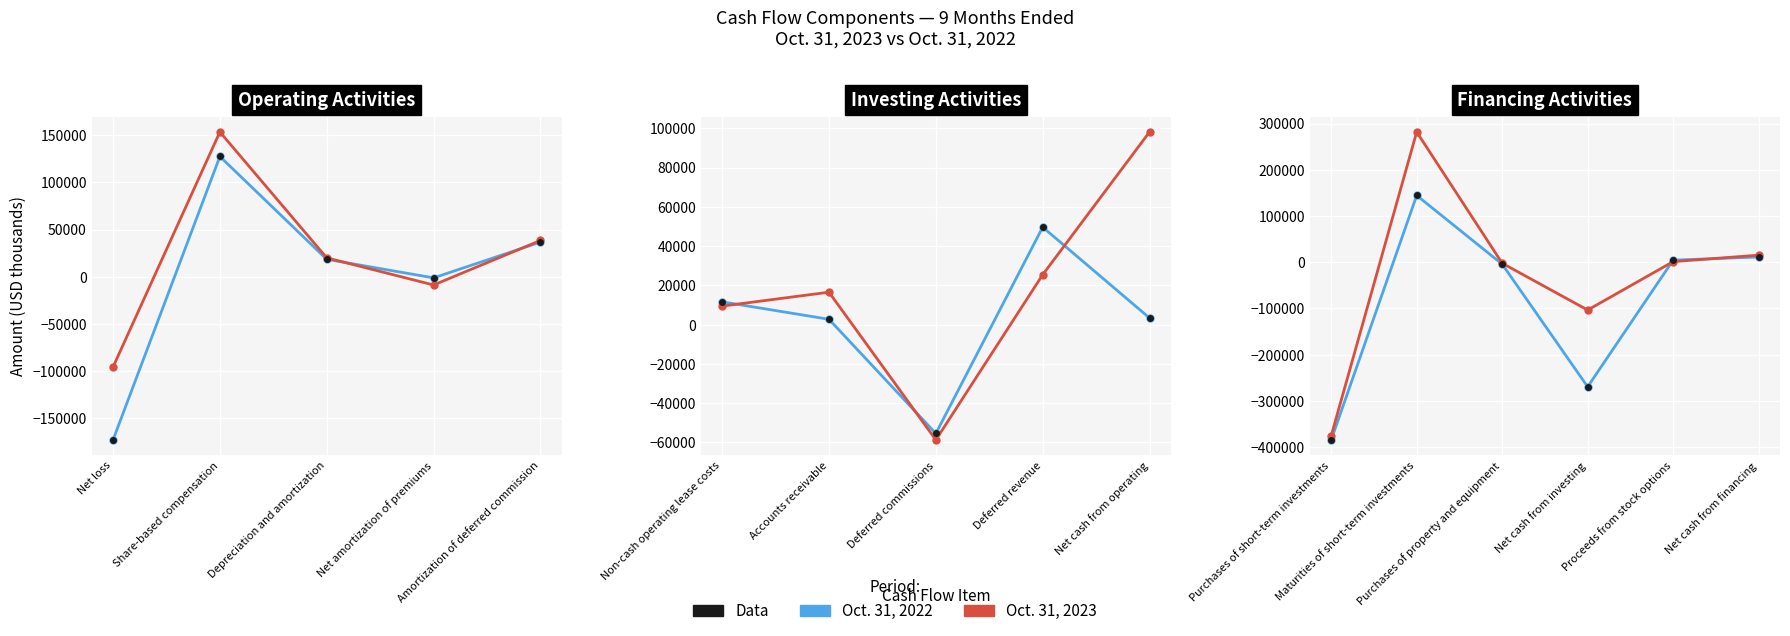

How many distinct data groups are displayed?

2